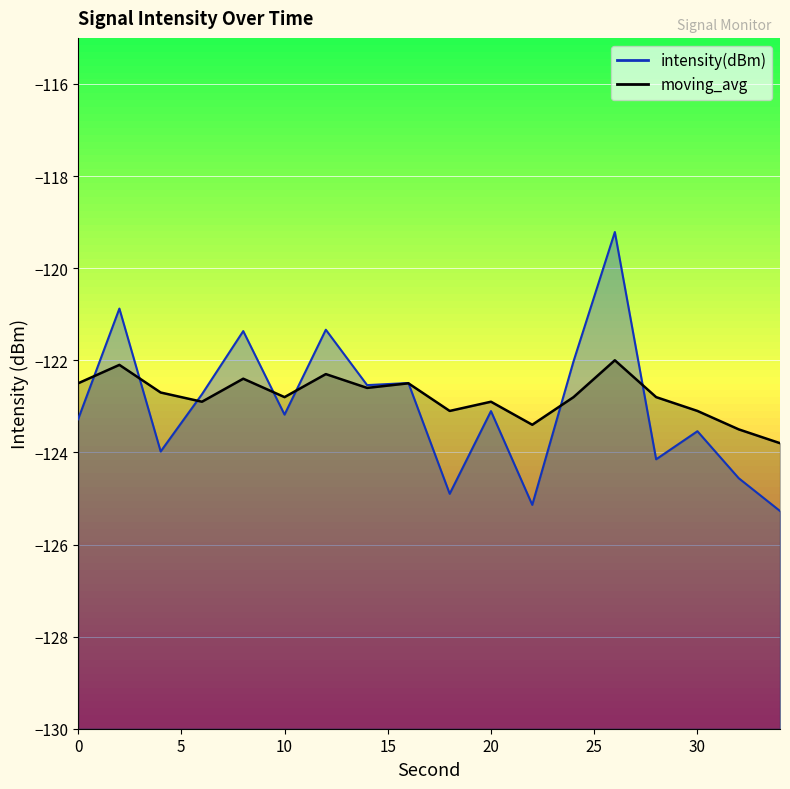

Where does the intensity(dBm) series first go above -123?

2